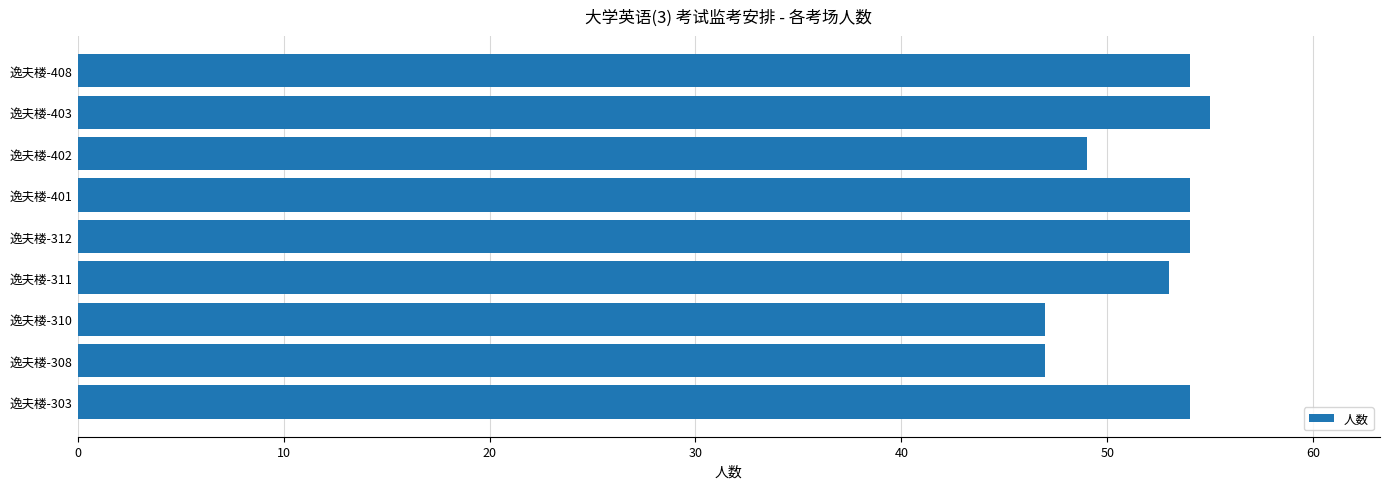

Reading bottom to top, transcribe all the data shown in this chart.

逸夫楼-303=54	逸夫楼-308=47	逸夫楼-310=47	逸夫楼-311=53	逸夫楼-312=54	逸夫楼-401=54	逸夫楼-402=49	逸夫楼-403=55	逸夫楼-408=54